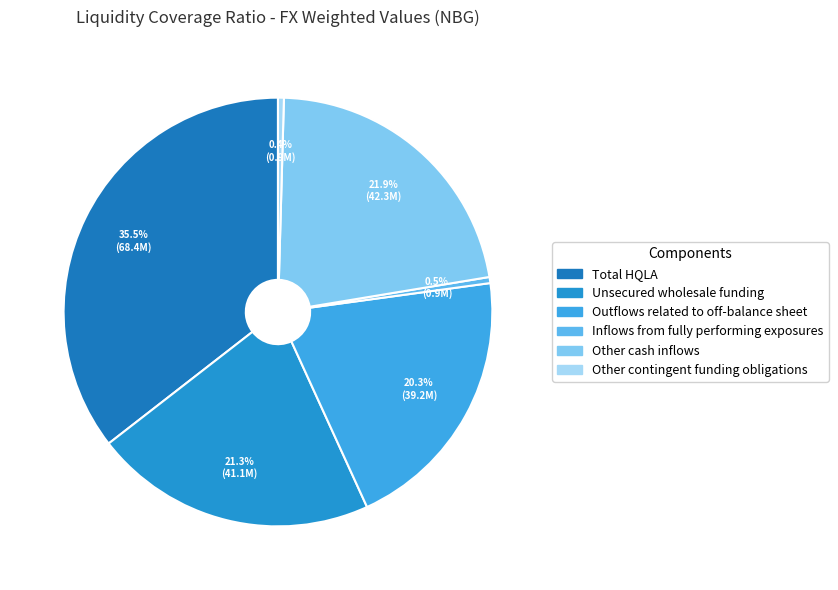

What is the change in value from Outflows related to off-balance sheet to Inflows from fully performing exposures?

-38298024.2